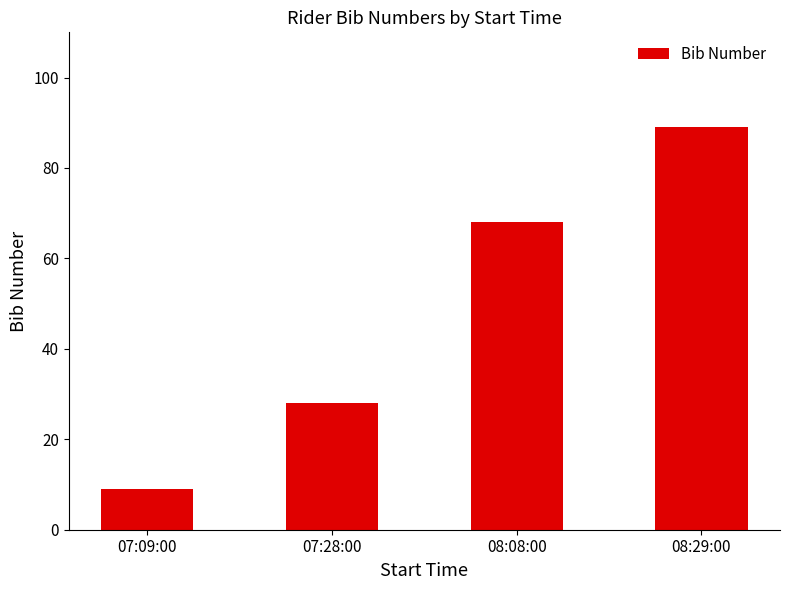

True or false: the data shows 9 at 07:09:00.

True